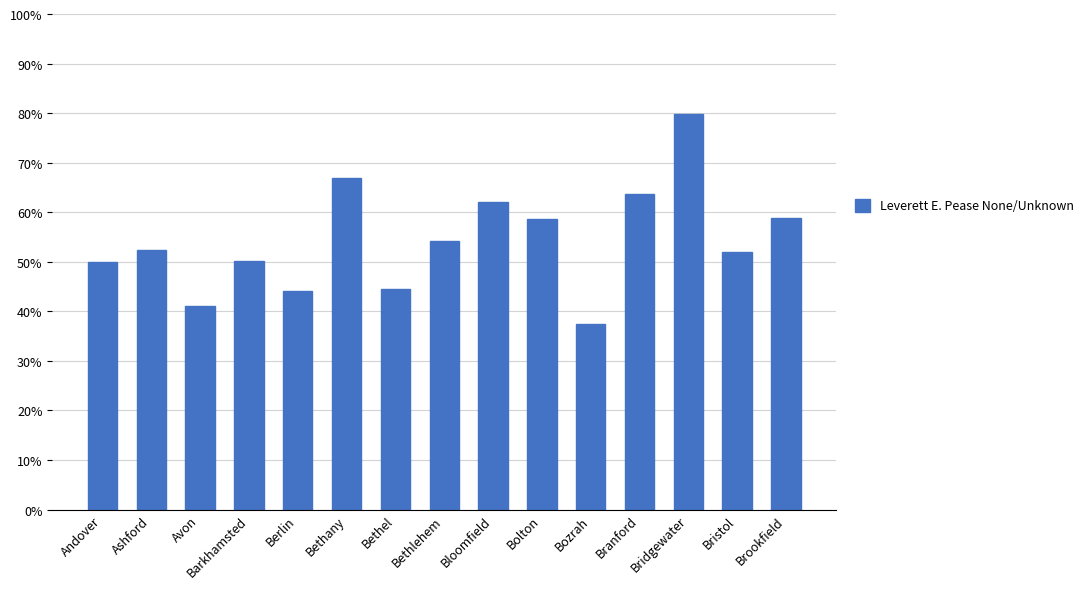

The value at Brookfield is 0.6. True or false?

True